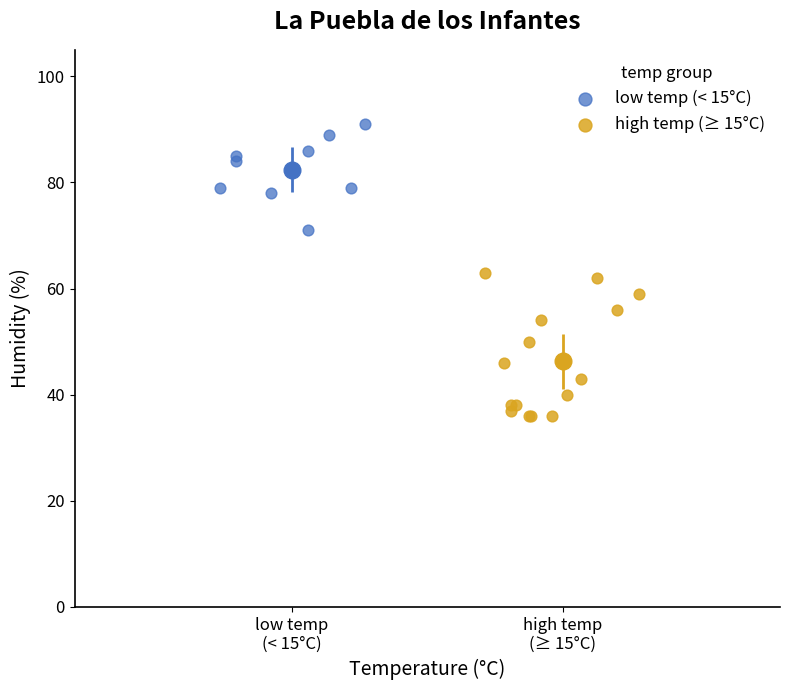

Which series reaches the minimum Y coordinate?

high temp (≥ 15°C)